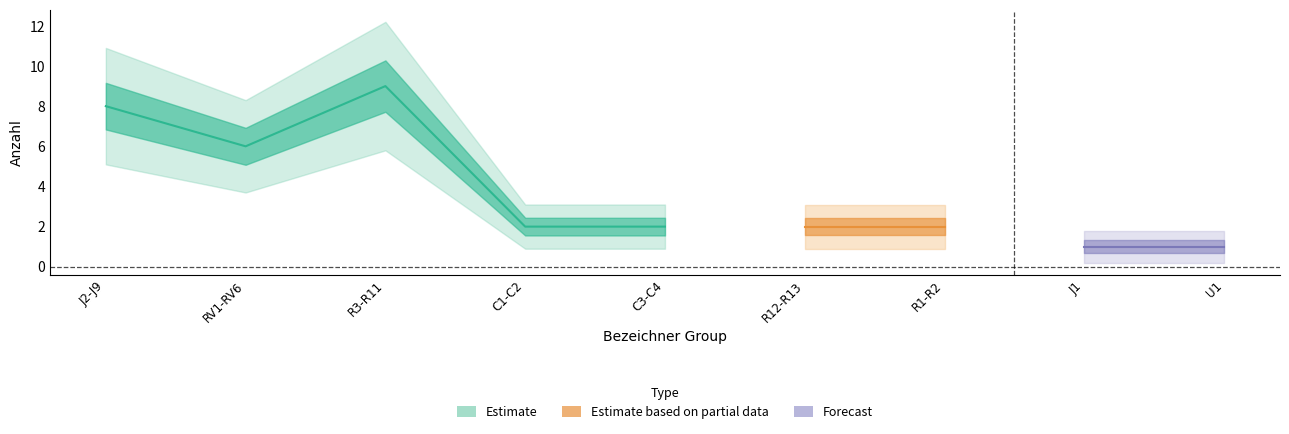

Read the value at C1-C2.

2